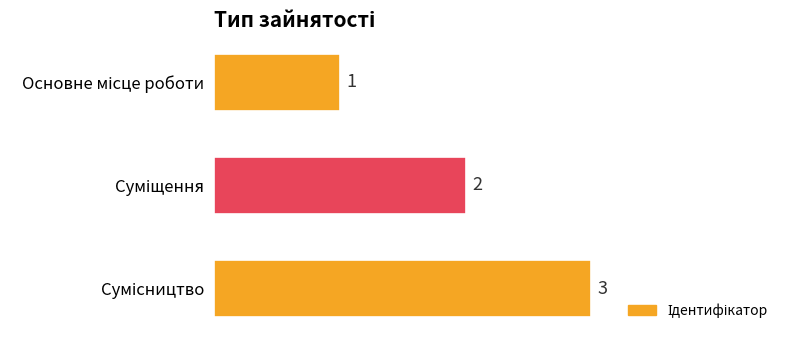

What is the greatest value displayed?

3